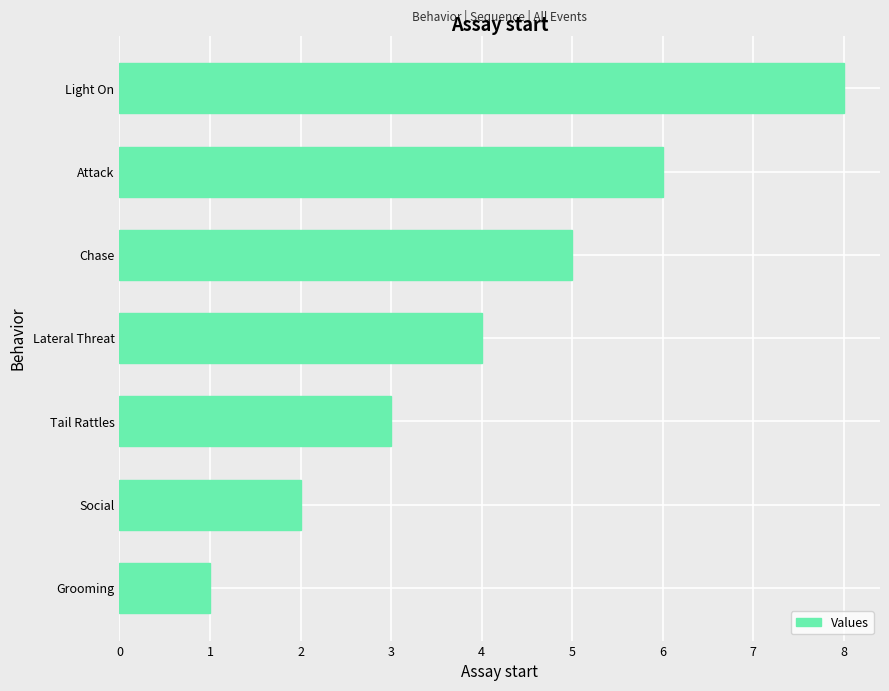

Which has a higher value, Grooming or Lateral Threat?

Lateral Threat